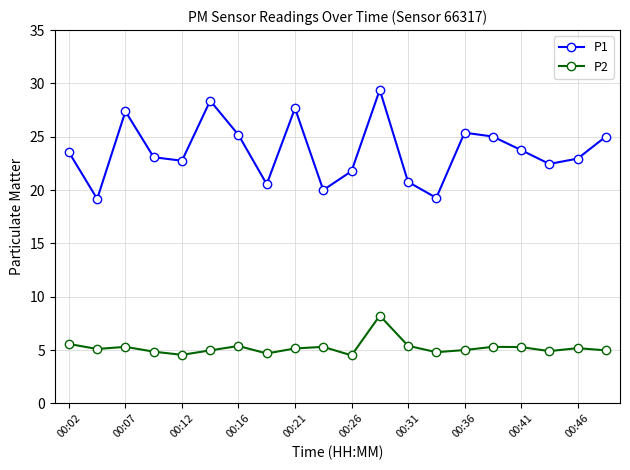

How many lines are shown in the chart?

2